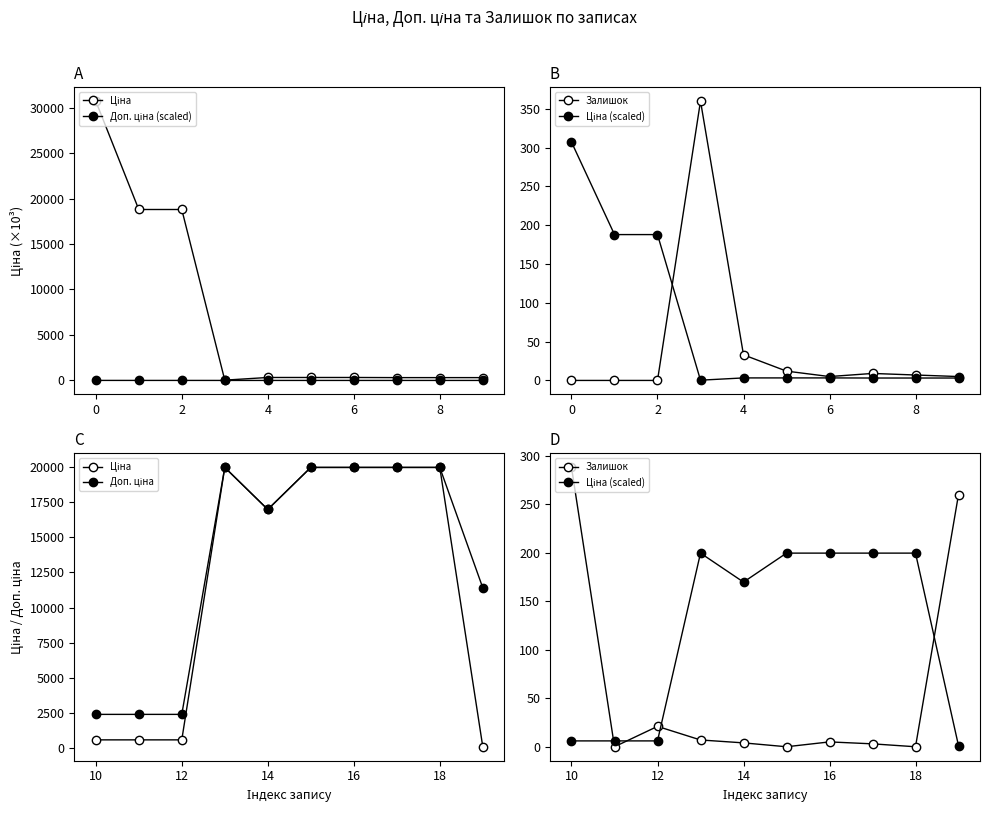

True or false: Доп. ціна (scaled) and Ціна intersect in this chart.

False